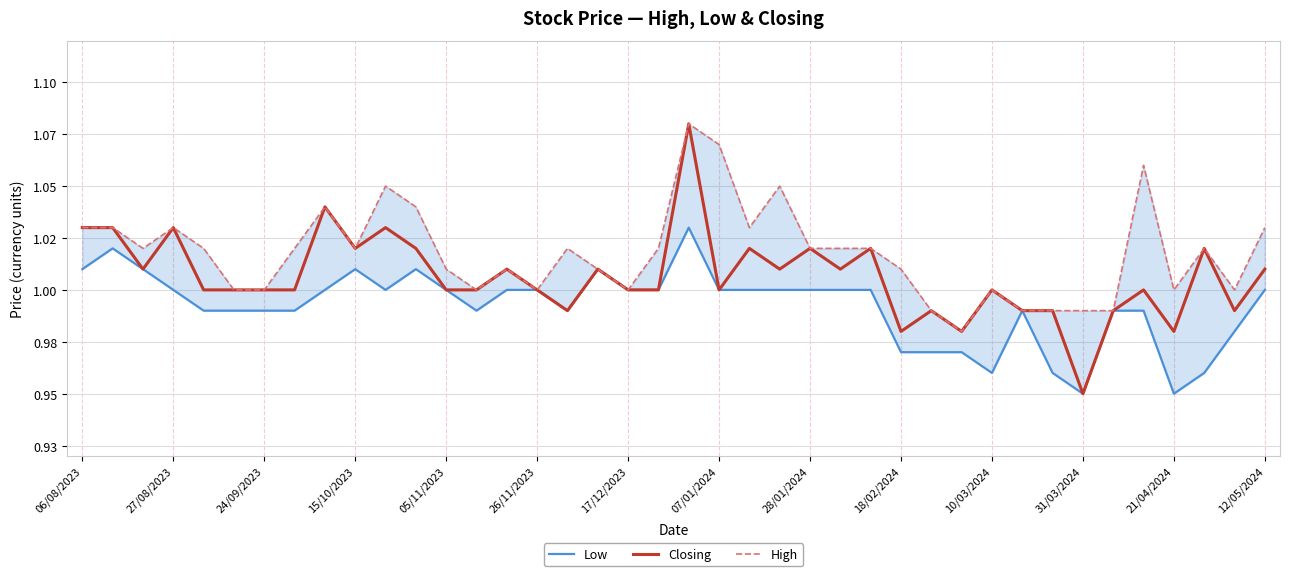

At which category is the sum across all series the highest?

20